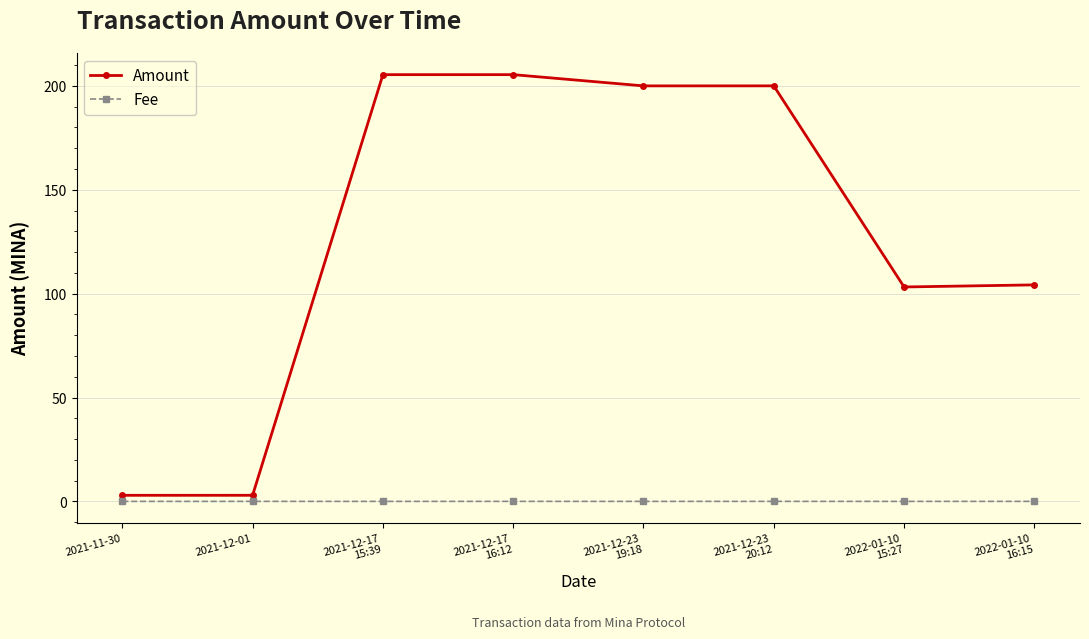

At how many categories does at least one series exceed 153?

4